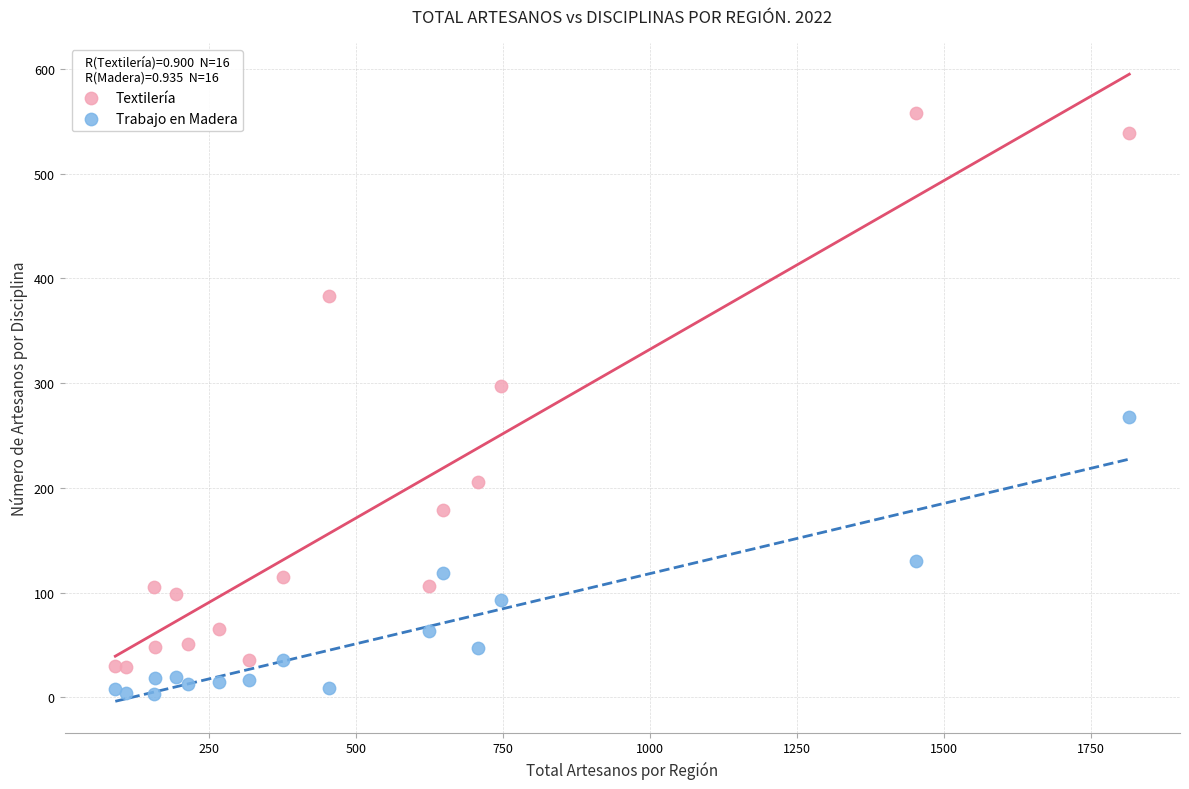

Which series has the largest Y range (max minus min)?

Textilería